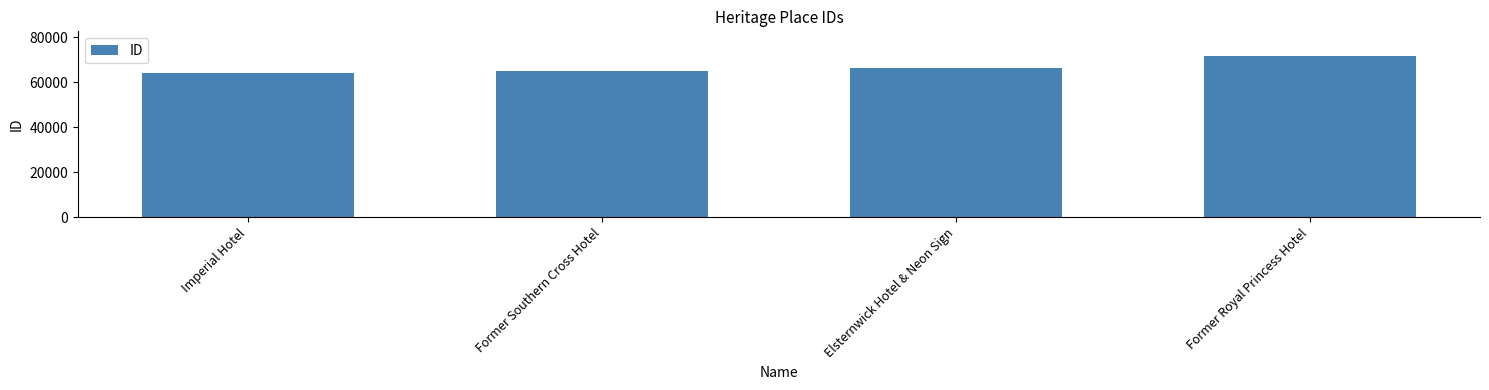

What is the sum of all values?

267619